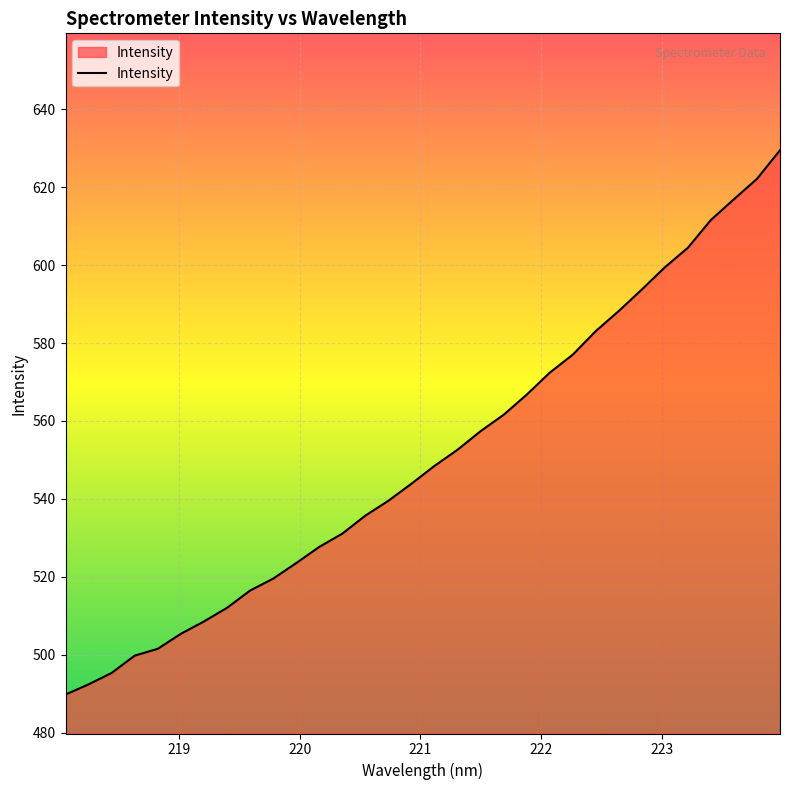

What is the smallest value displayed?

489.8